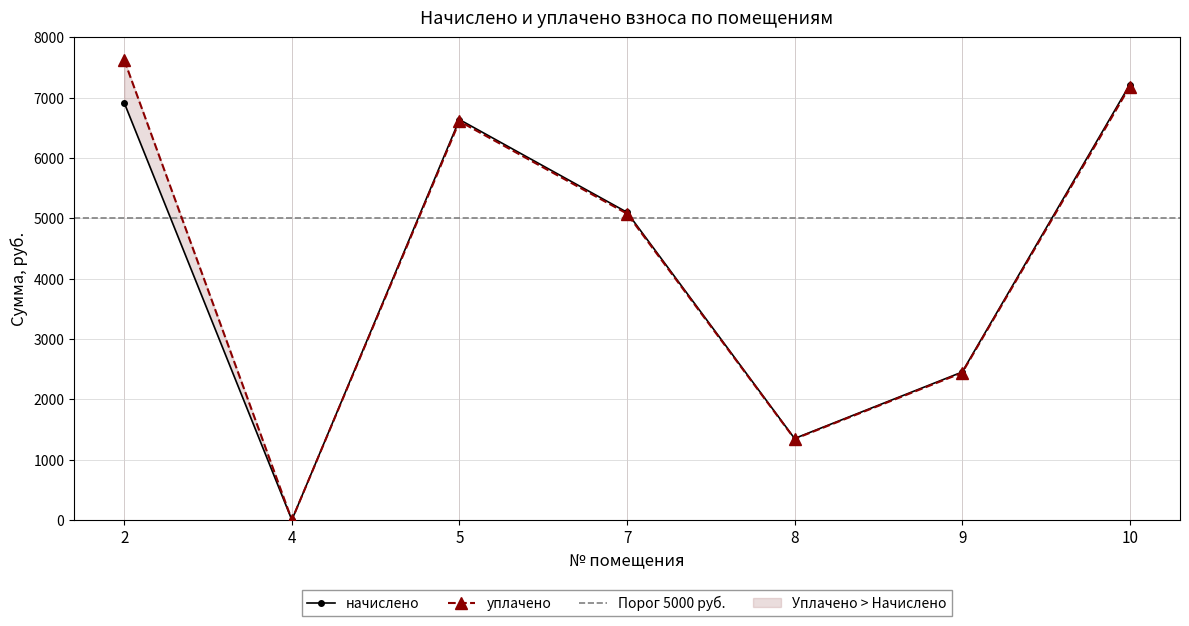

At which label does начислено first exceed 5098?

2